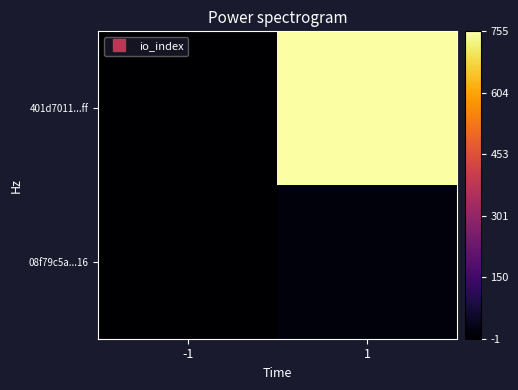

Reading left to right, transcribe all the data shown in this chart.

401d7011...ff: -1=-1	1=755
08f79c5a...16: -1=1	1=15